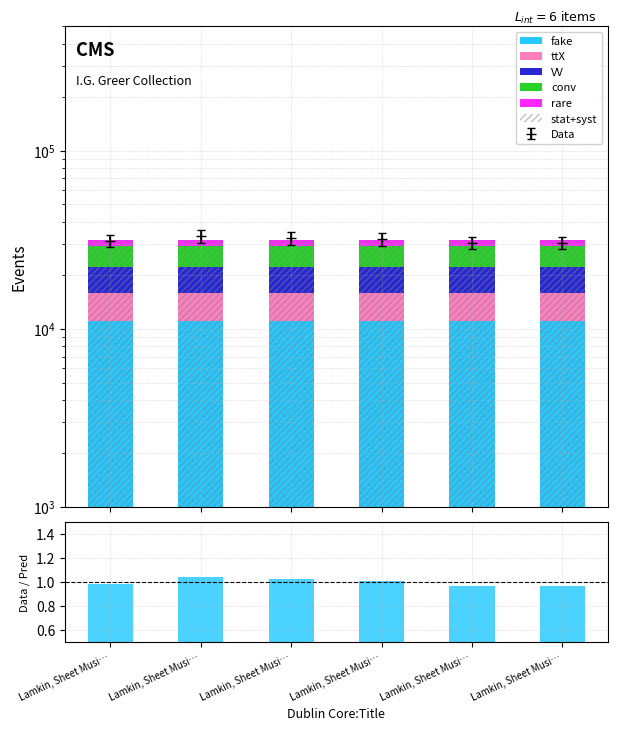

Between Lamkin, Sheet Musi… and Lamkin, Sheet Musi…, which series saw the biggest shift?

fake